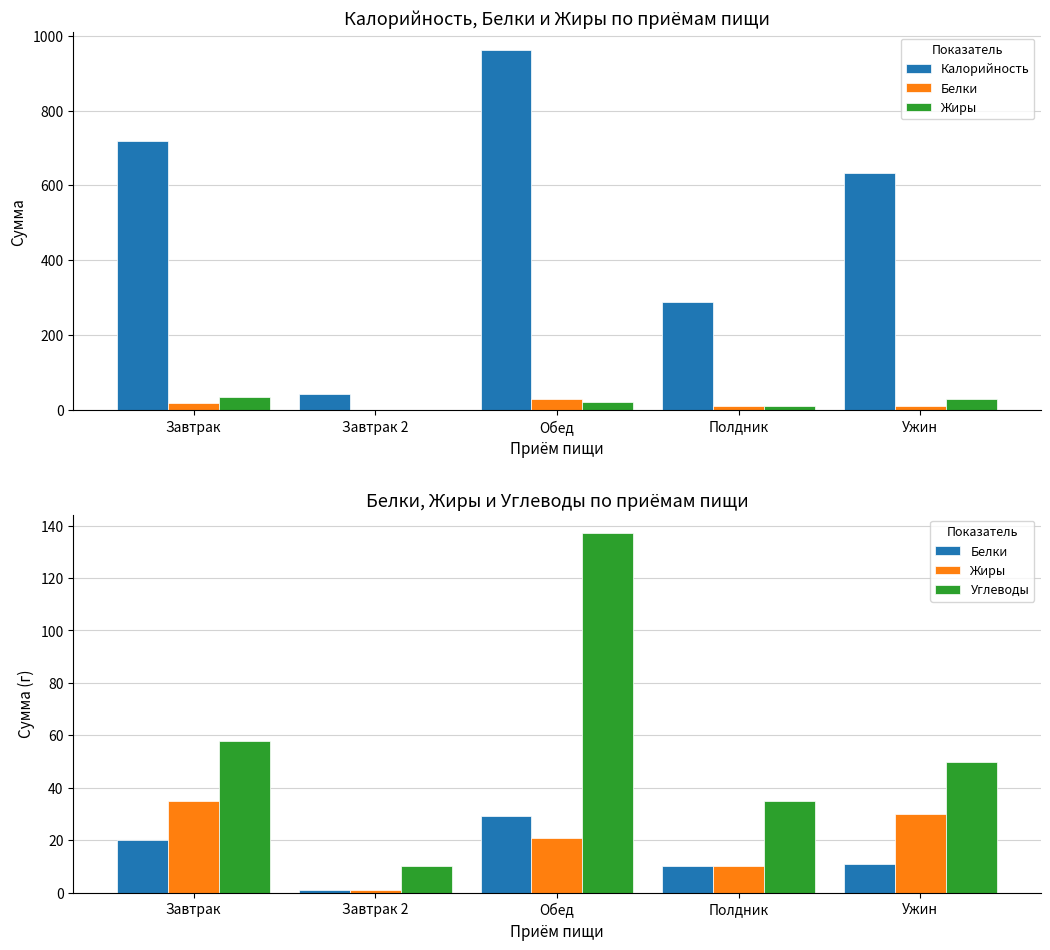

What is the maximum value shown in the chart?

960.8